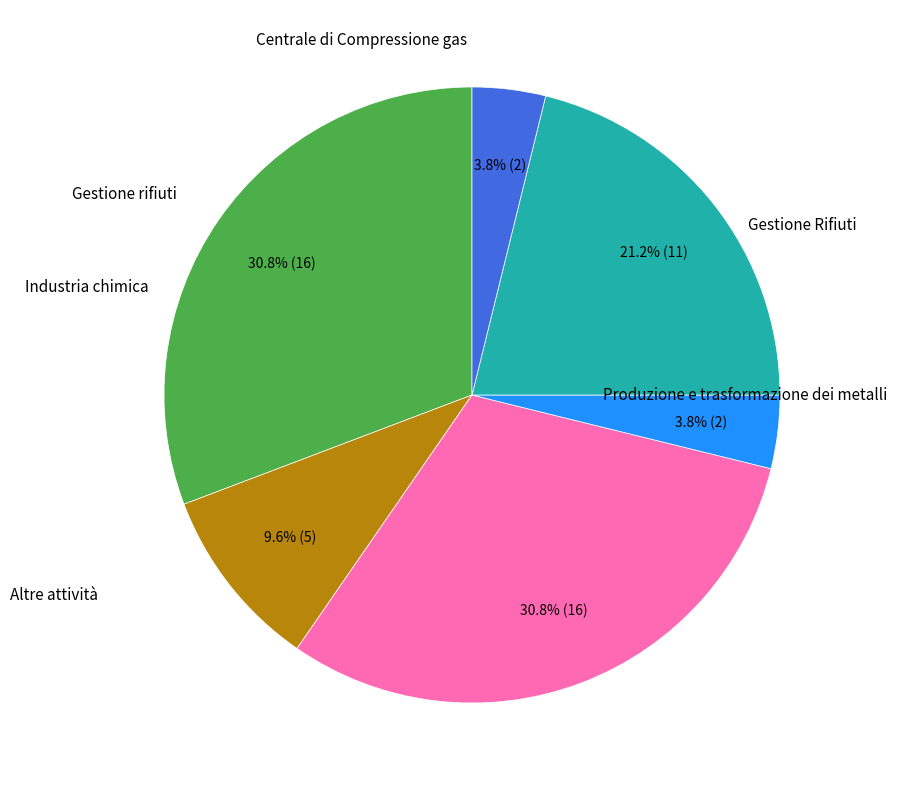

Is there a majority slice in this chart?

No